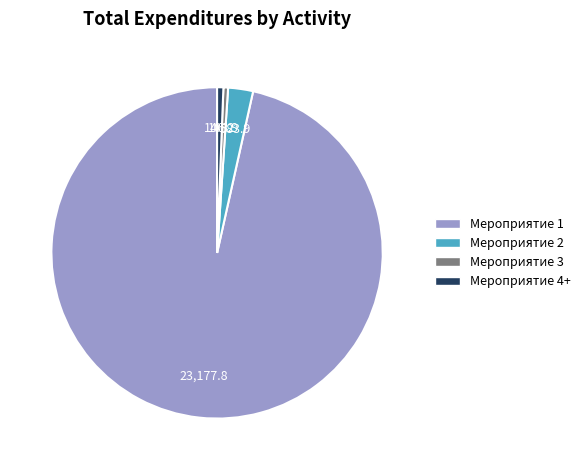

Count the number of slices in the pie.

4